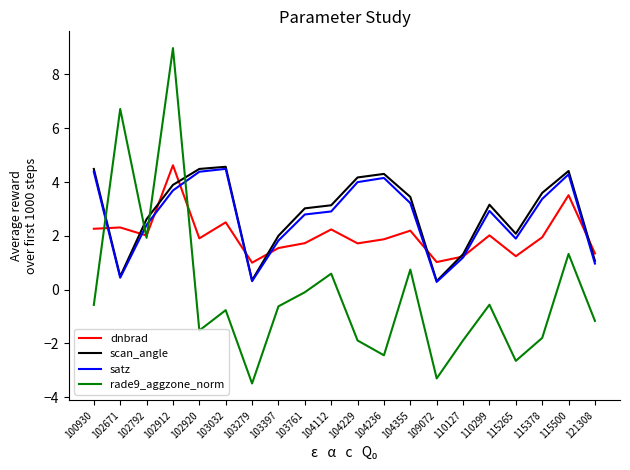

Which category has the highest value in the rade9_aggzone_norm series?

102912